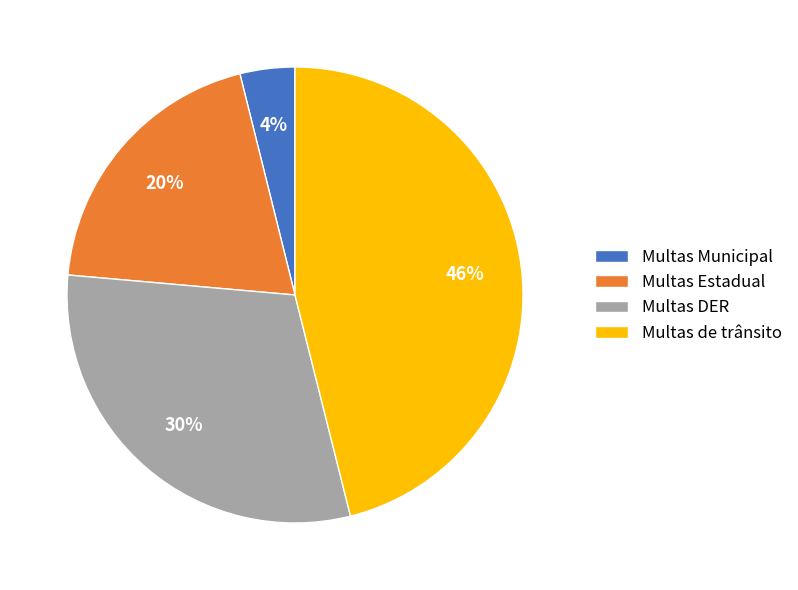

To the nearest percent, what percentage of the pie is Multas DER?

30%